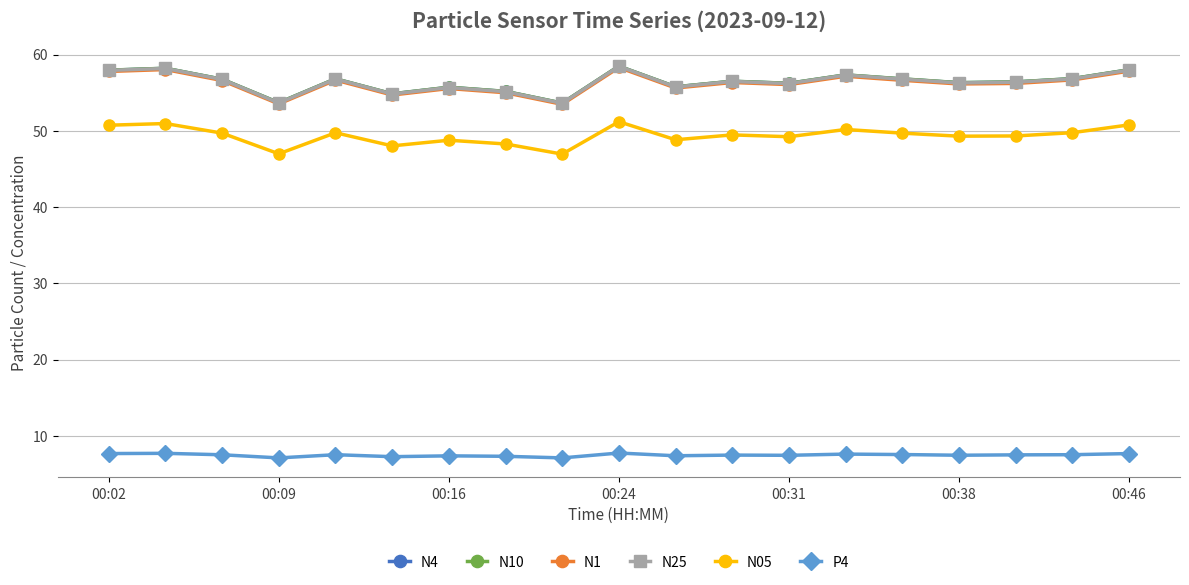

What is the value of the N1 point at the 3rd from the left?

56.6